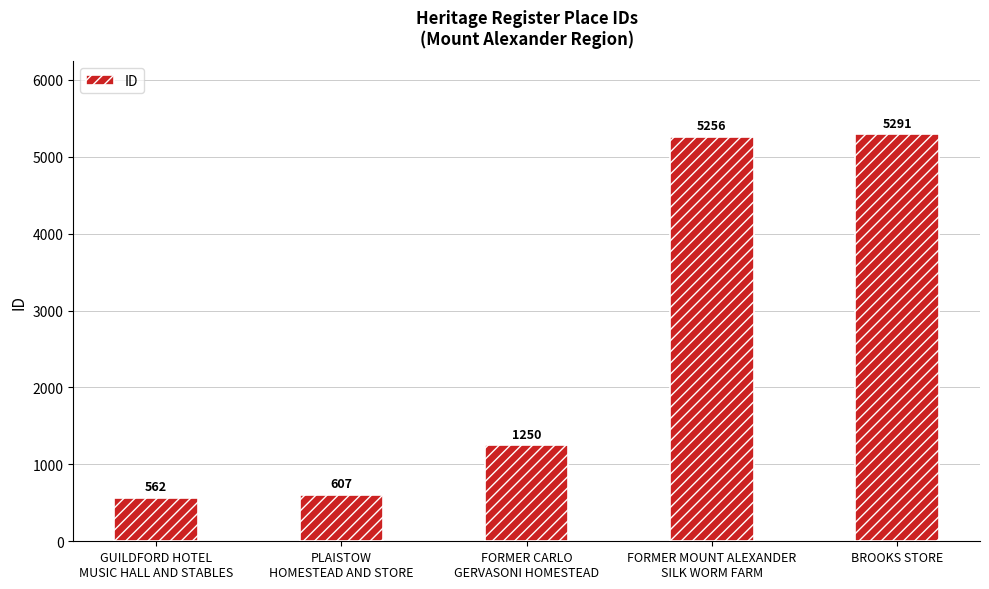

True or false: the data shows 1250 at FORMER CARLO
GERVASONI HOMESTEAD.

True